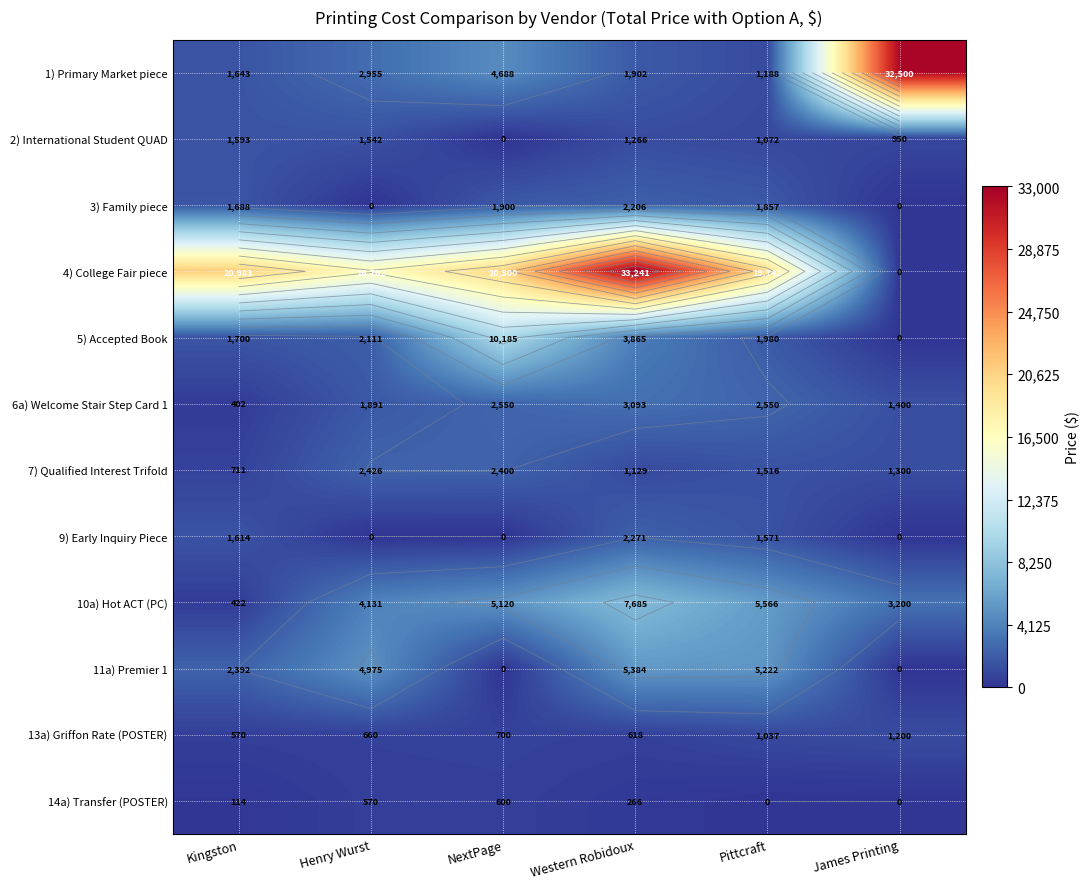

How many values in the 2) International Student QUAD series exceed 1265?

3